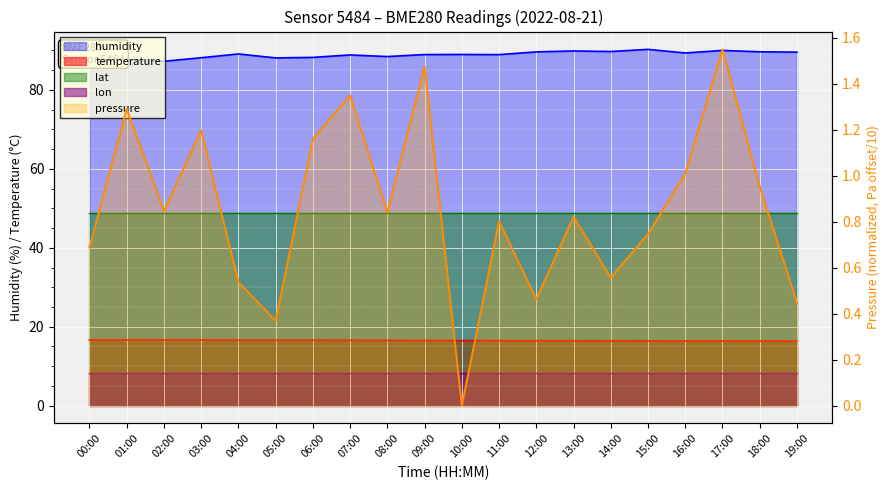

At how many categories does at least one series exceed 70?

20